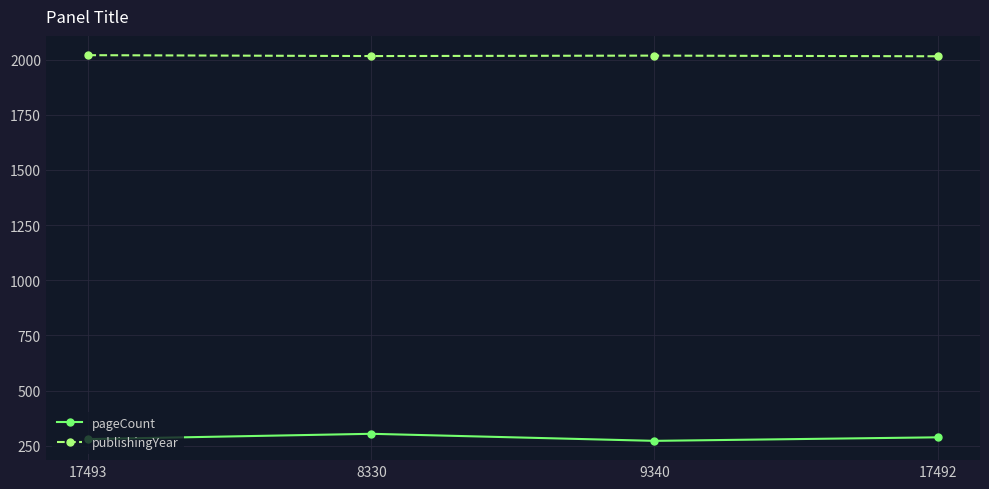

What is the difference between the highest and lowest values at 17493?

1740